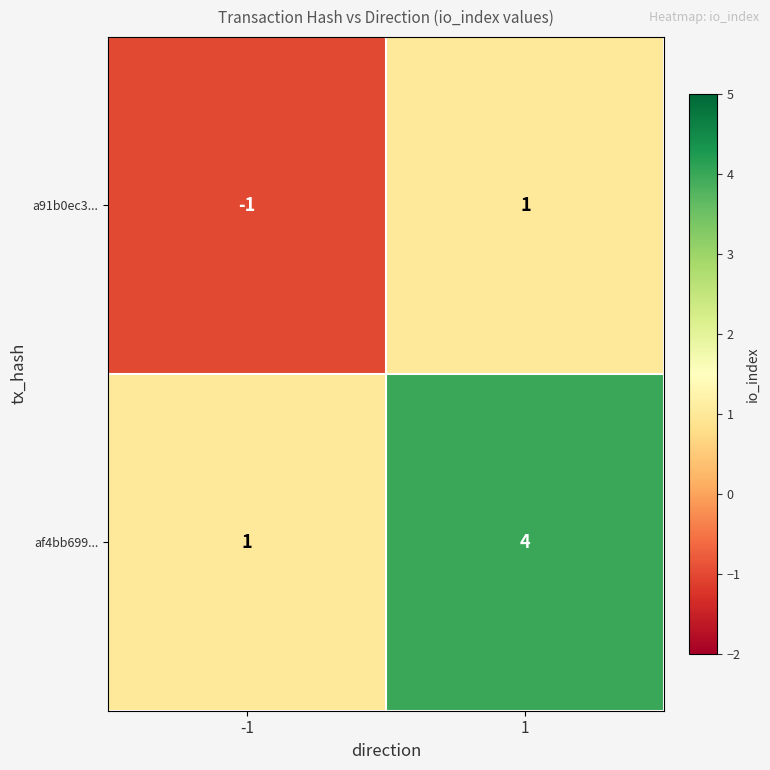

The a91b0ec3... series shows 0 at 1. True or false?

False